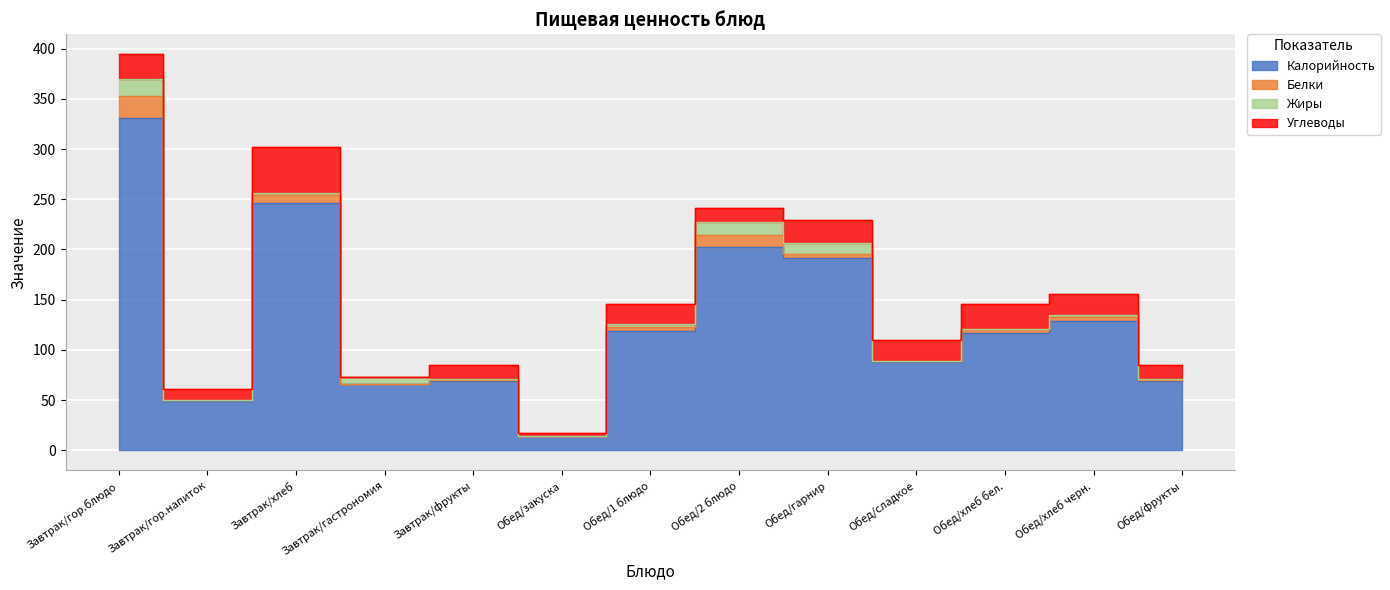

What position from the right is Завтрак/хлеб?

11